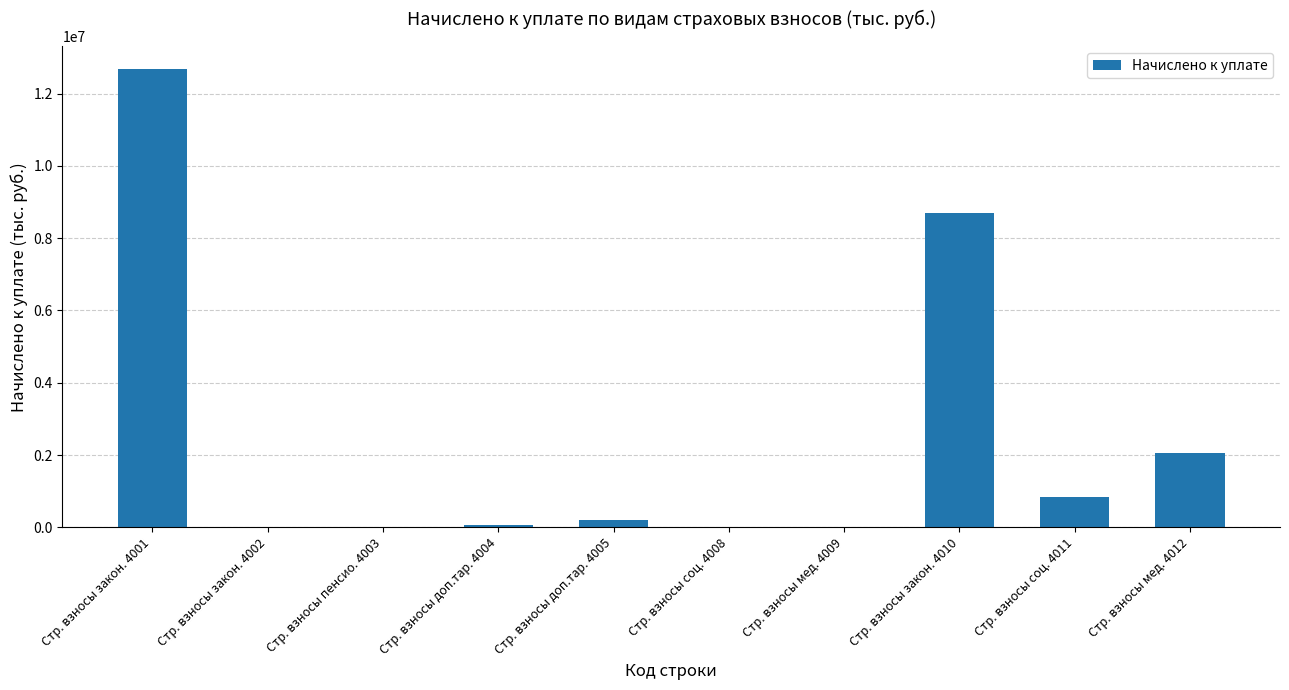

Are the bars horizontal?

No